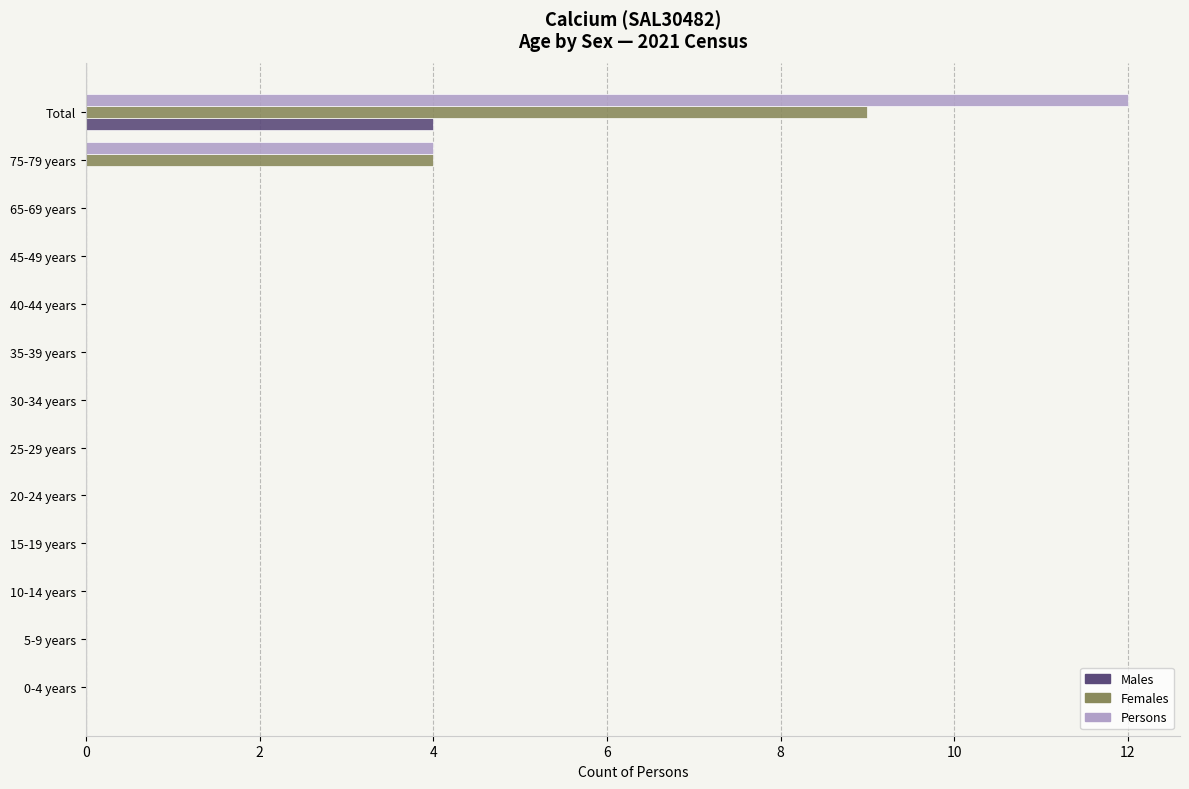

At which category is the sum across all series the highest?

Total